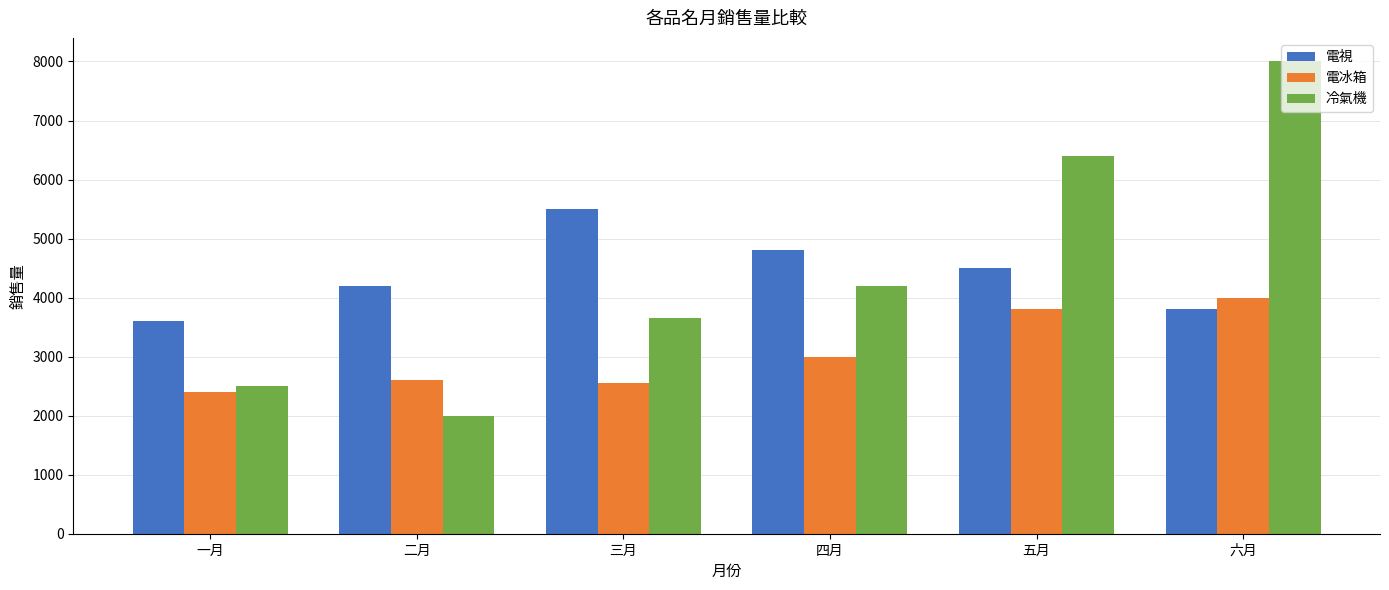

What is the sum of all 冷氣機 values?

26750